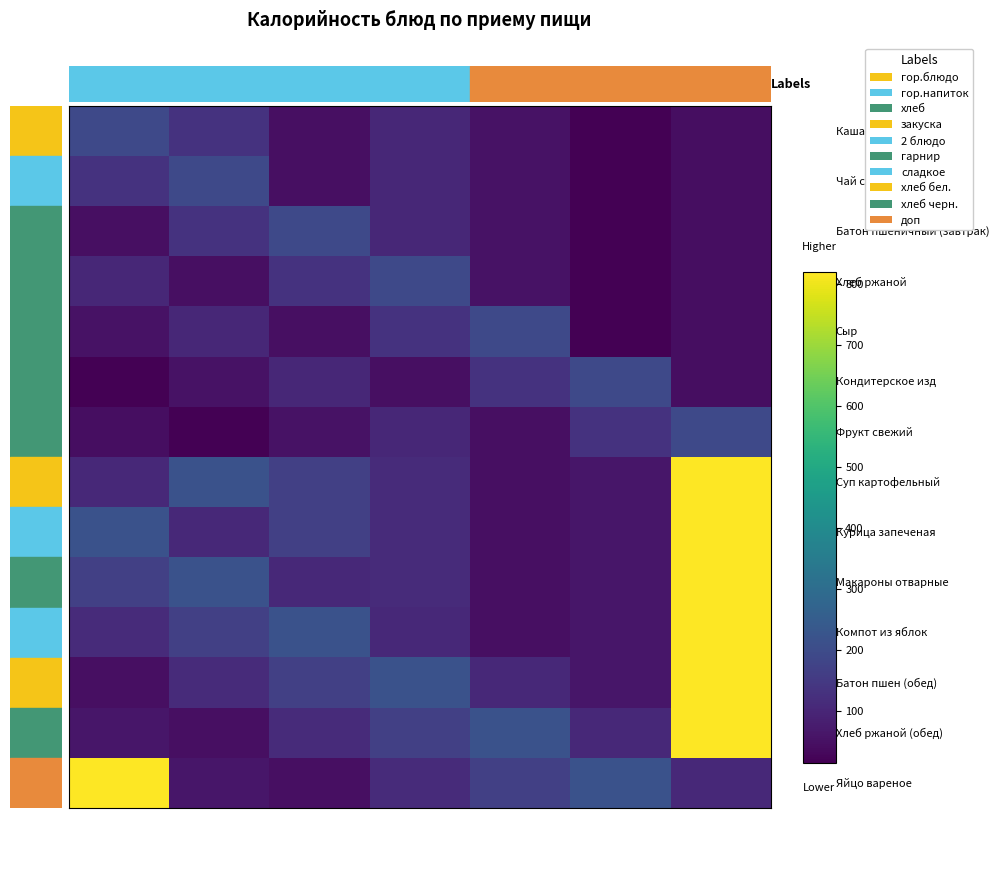

At how many categories does at least one series exceed 706?

2